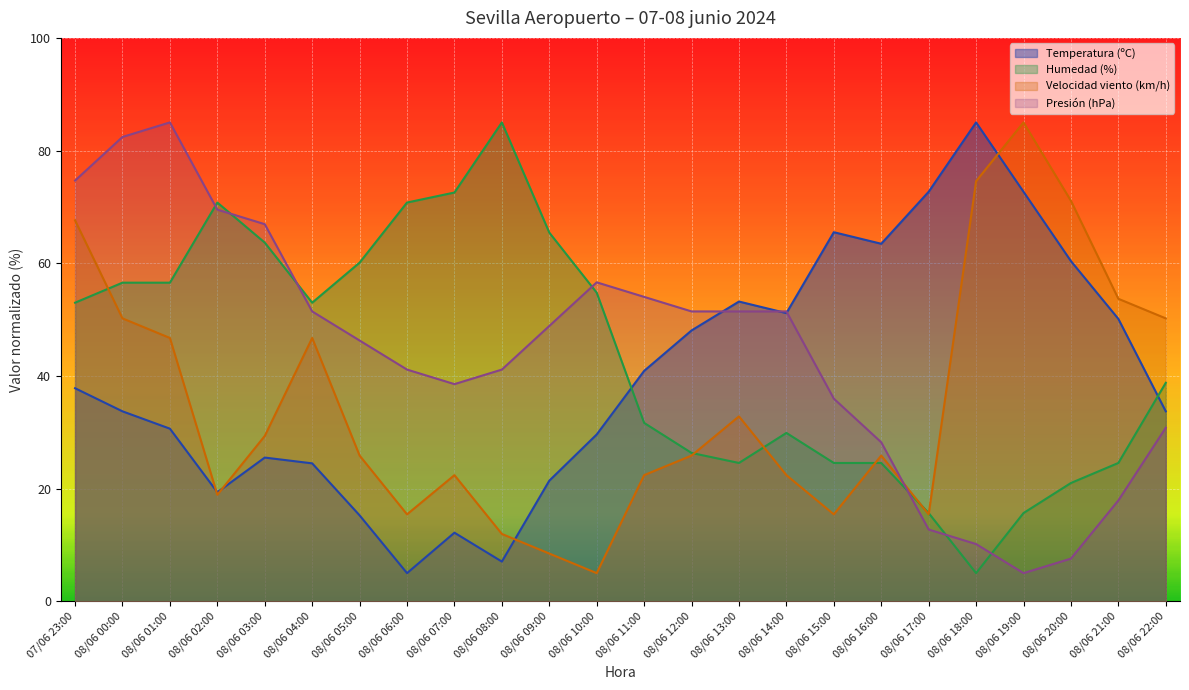

Reading right to left, what are all the values shown in this chart?

Temperatura (ºC): 33.7	50.1	60.4	72.7	85.0	72.7	63.5	65.5	51.2	53.2	48.1	40.9	29.6	21.4	7.1	12.2	5.0	15.3	24.5	25.5	19.4	30.6	33.7	37.8
Humedad (%): 38.8	24.6	21.0	15.7	5.0	15.7	24.6	24.6	29.9	24.6	26.3	31.7	54.8	65.4	85.0	72.6	70.8	60.1	53.0	63.7	70.8	56.6	56.6	53.0
Velocidad viento (km/h): 50.2	53.7	71.1	85.0	74.6	15.4	25.9	15.4	22.4	32.8	25.9	22.4	5.0	8.5	12.0	22.4	15.4	25.9	46.7	29.3	18.9	46.7	50.2	67.6
Presión (hPa): 30.8	17.9	7.6	5.0	10.2	12.7	28.2	36.0	51.5	51.5	51.5	54.0	56.6	48.9	41.1	38.5	41.1	46.3	51.5	66.9	69.5	85.0	82.4	74.7